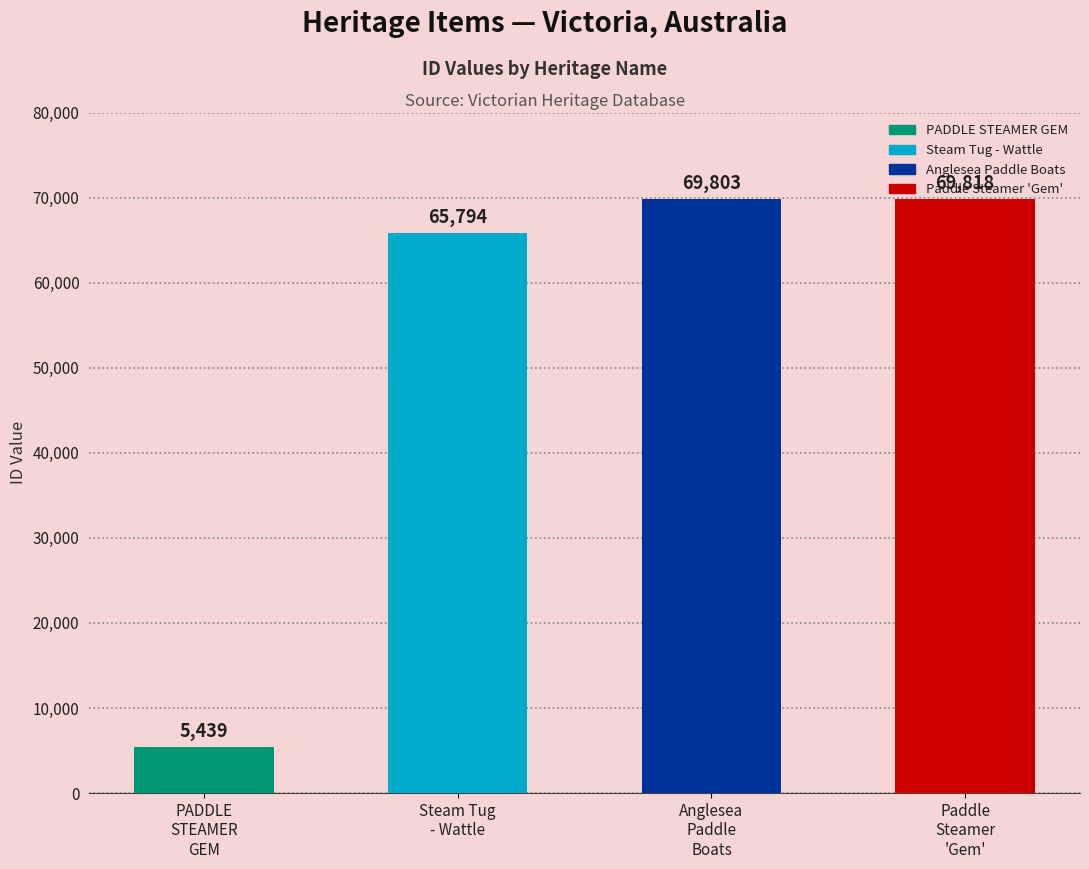

Reading right to left, list all the values displayed in this chart.

Paddle Steamer 'Gem'=69818	Anglesea Paddle Boats=69803	Steam Tug - Wattle=65794	PADDLE STEAMER GEM=5439